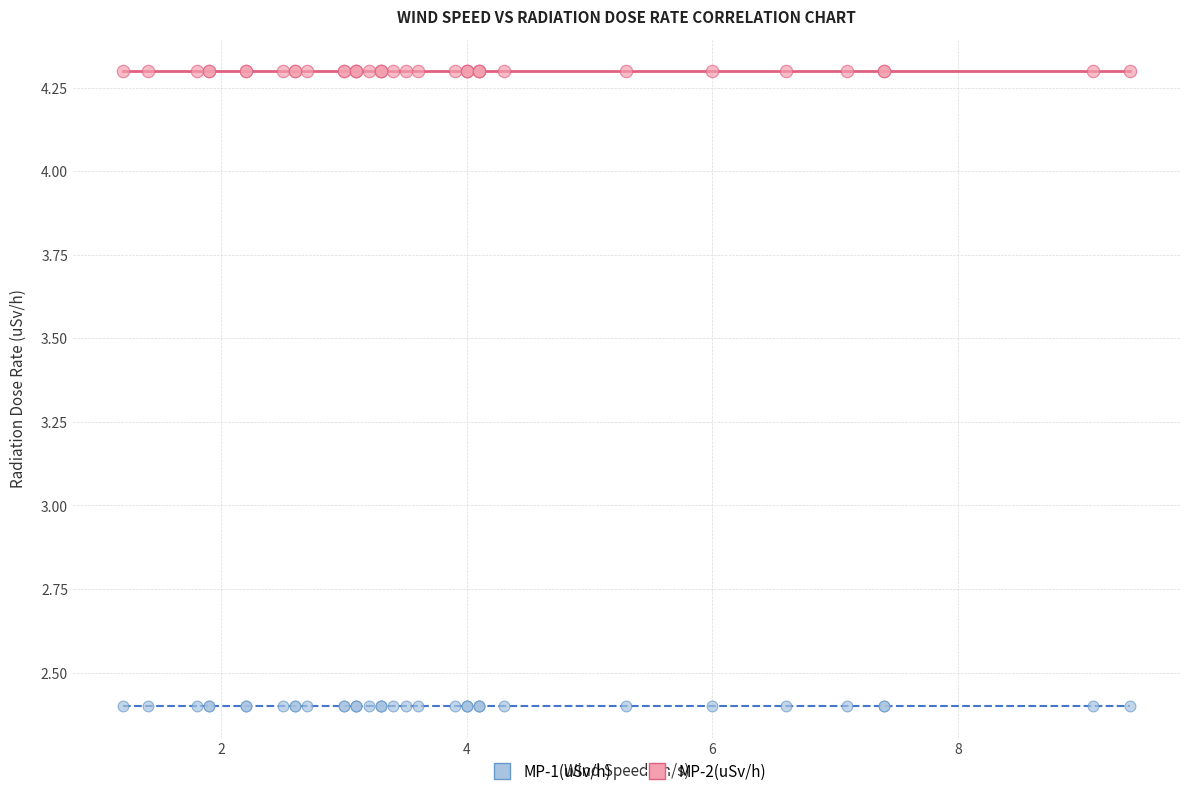

Which series reaches the minimum Y coordinate?

MP-1(uSv/h)